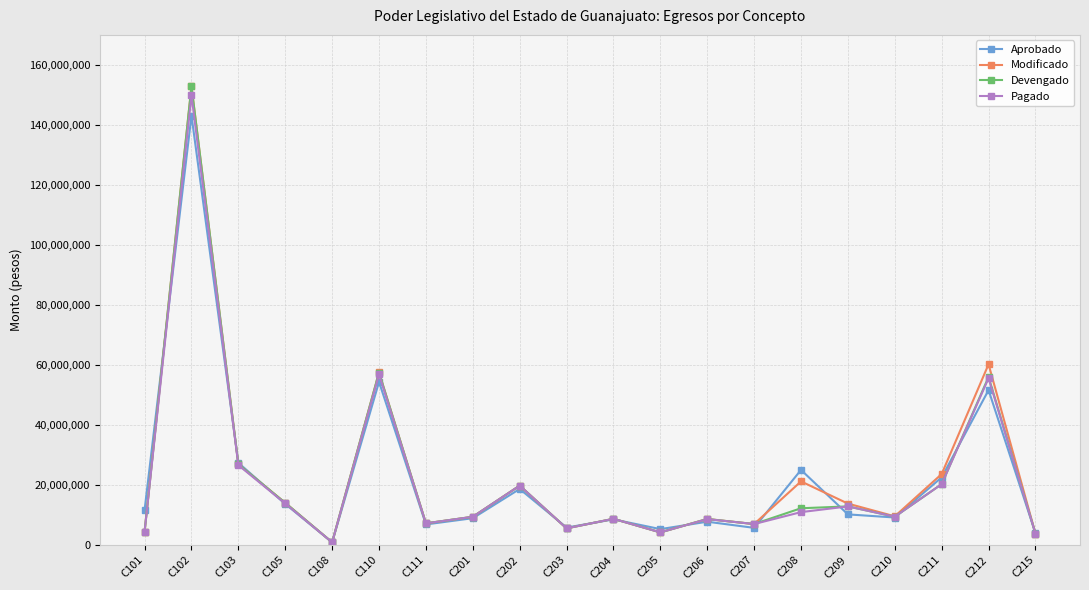

Count the number of data series in this chart.

4